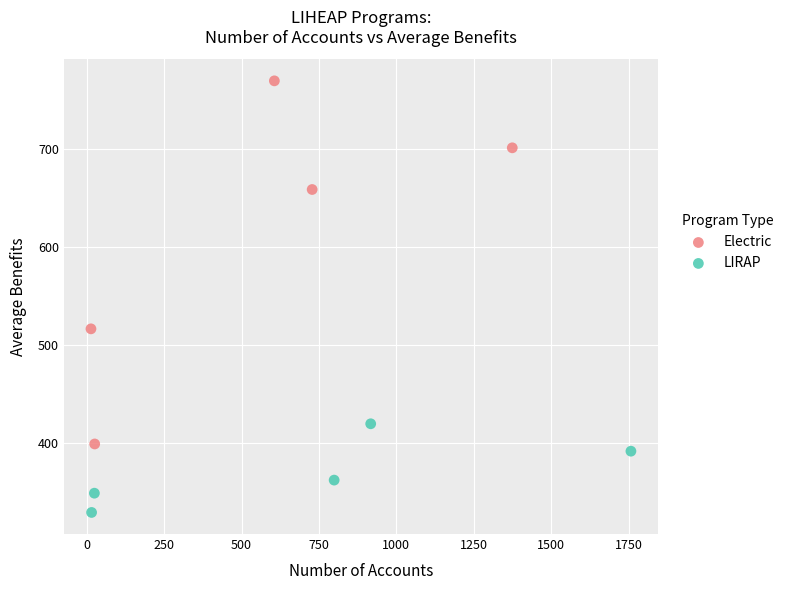

Which series reaches the minimum Y coordinate?

LIRAP